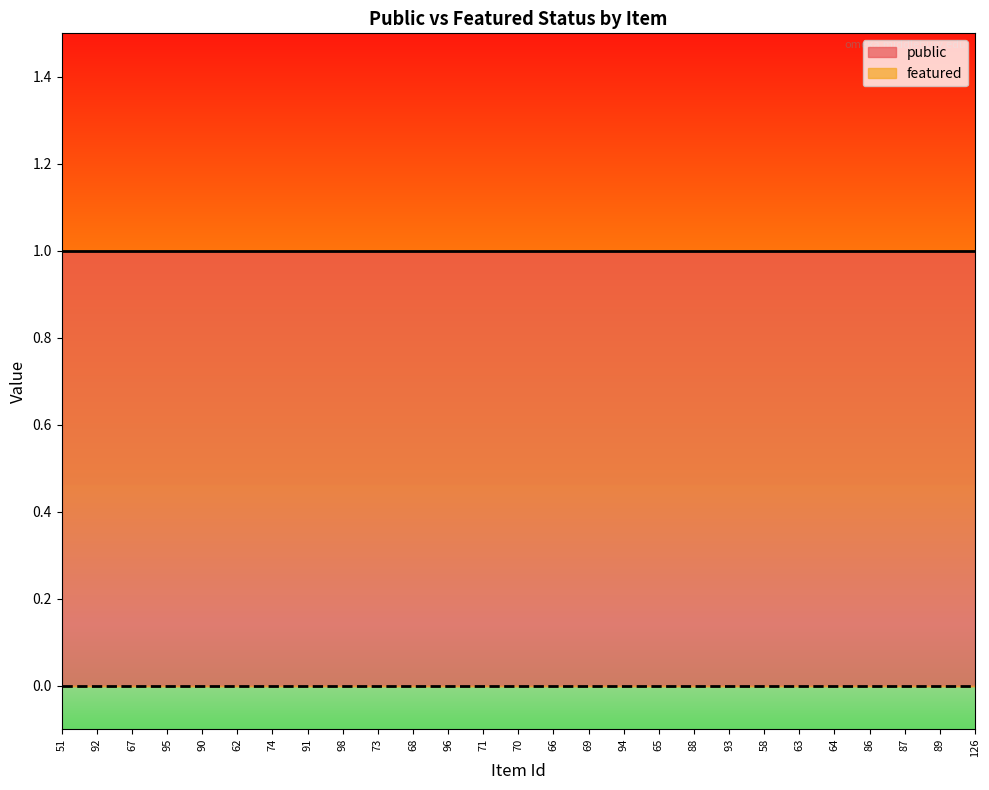

How many lines are shown in the chart?

2